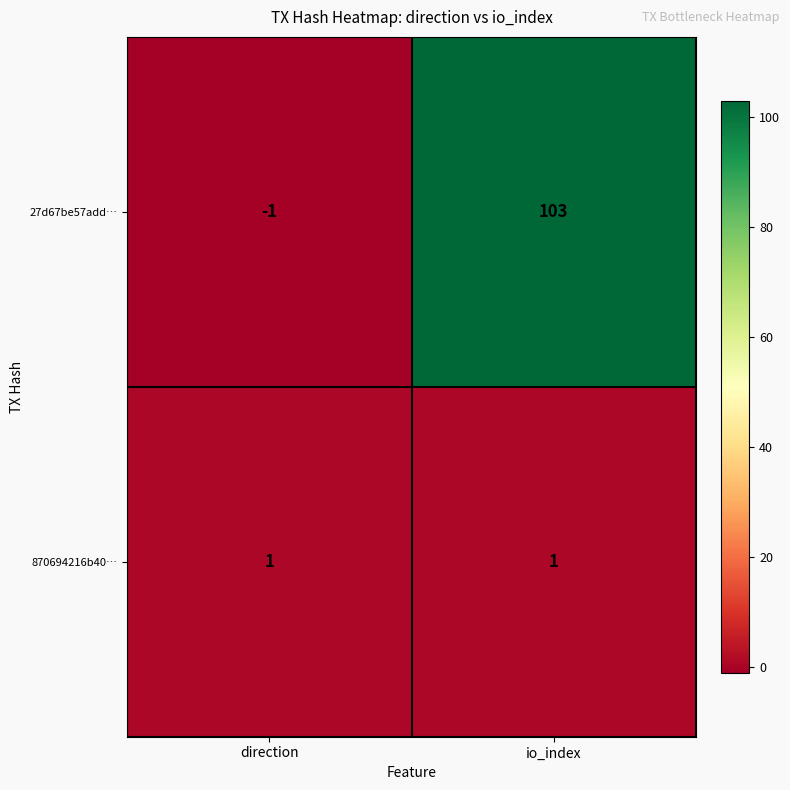

Which series has the largest total across all categories?

27d67be57add…